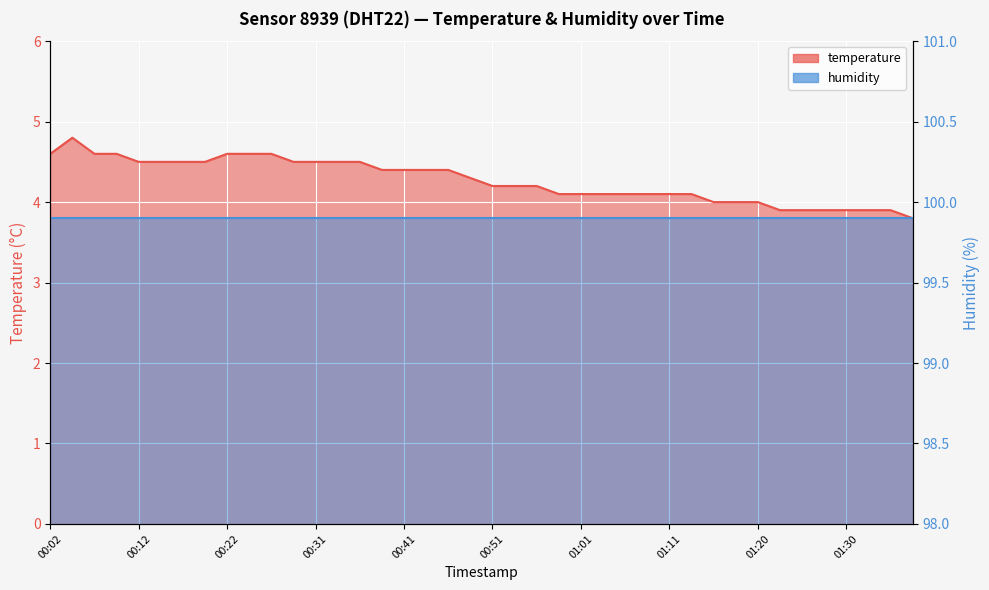

True or false: the data has more than 1 interior local peaks.

False